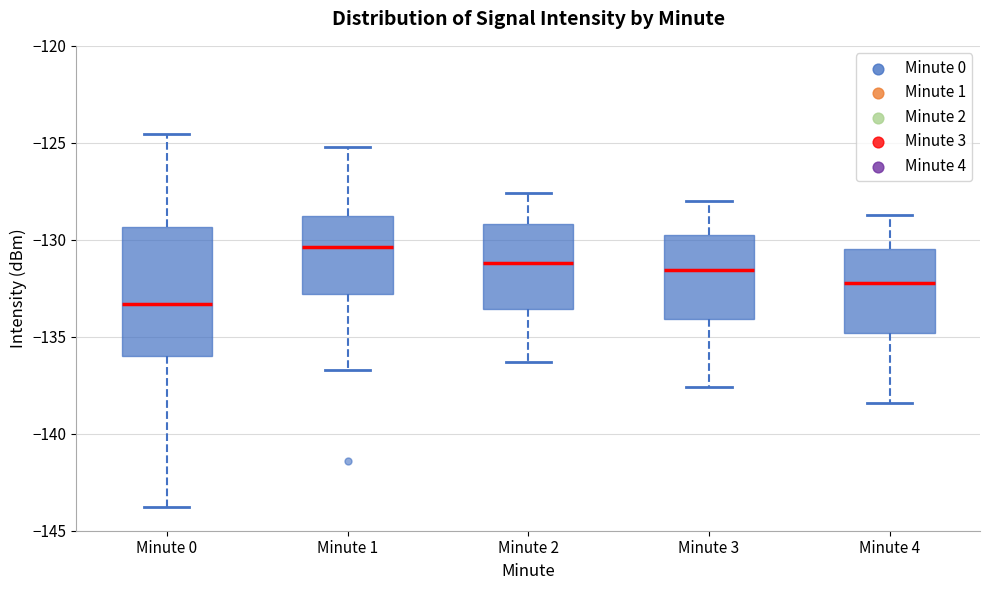

Reading left to right, transcribe this box plot: for each box, give where its median line is, the range the box spans, and where its two whiskers end, as read against the y-axis. The values are not printed on the chart, so give them approximately, as read against the axis.

Minute 0: median -133.5, box -136.0 to -129.5, whiskers -144.0 to -124.5
Minute 1: median -130.5, box -133.0 to -128.5, whiskers -136.5 to -125.0
Minute 2: median -131.0, box -133.5 to -129.0, whiskers -136.5 to -127.5
Minute 3: median -131.5, box -134.0 to -130.0, whiskers -137.5 to -128.0
Minute 4: median -132.0, box -135.0 to -130.5, whiskers -138.5 to -128.5